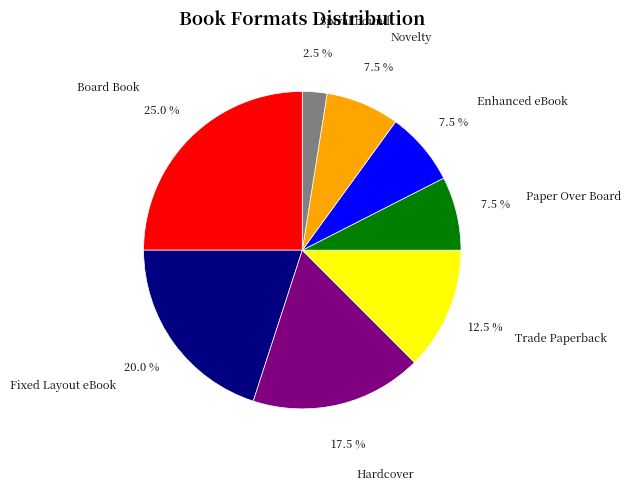

How many segments does this pie chart have?

8